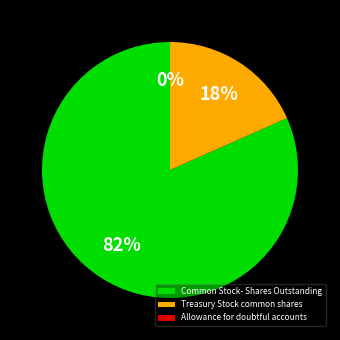

Which category has the biggest portion of the pie?

Common Stock- Shares Outstanding